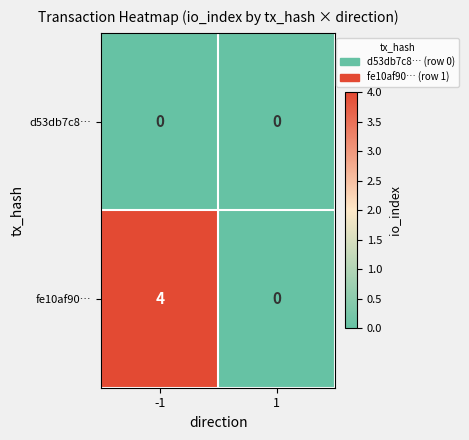

Which series has the largest total across all categories?

fe10af90…